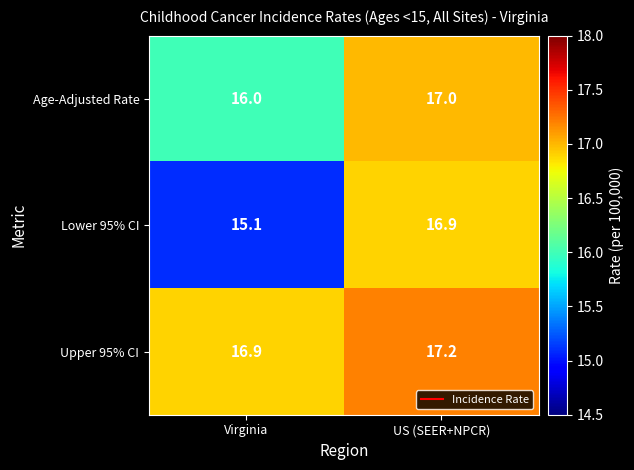

The Lower 95% CI series shows 15.1 at Virginia. True or false?

True